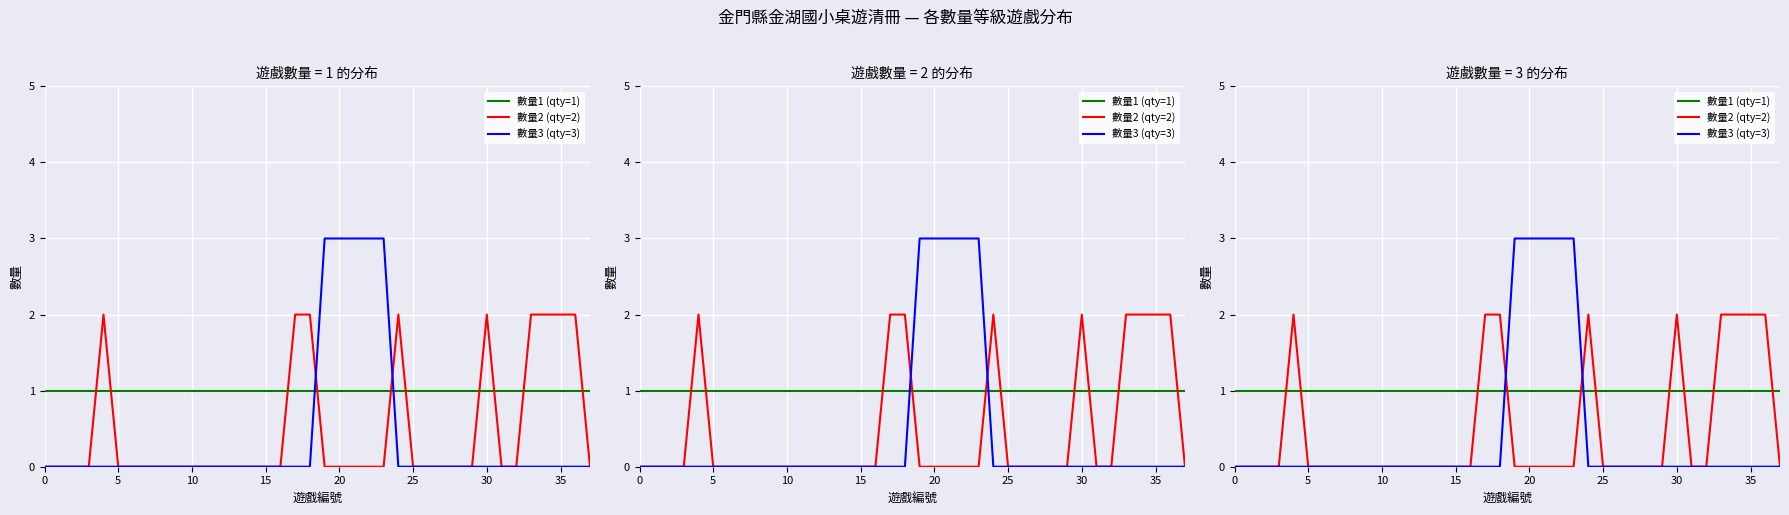

True or false: 數量2 (qty=2) has a value of 0 at 27.

True